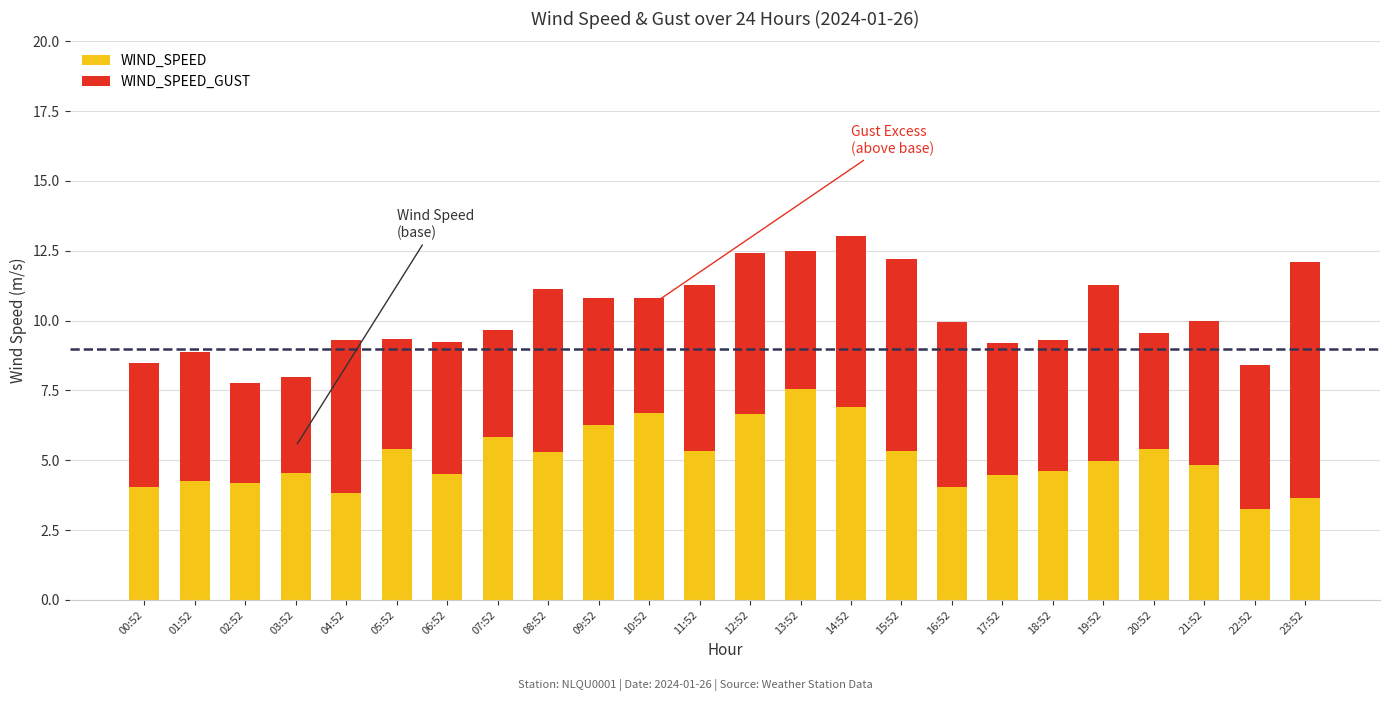

The value of WIND_SPEED at 17:52 is 3.1. True or false?

False